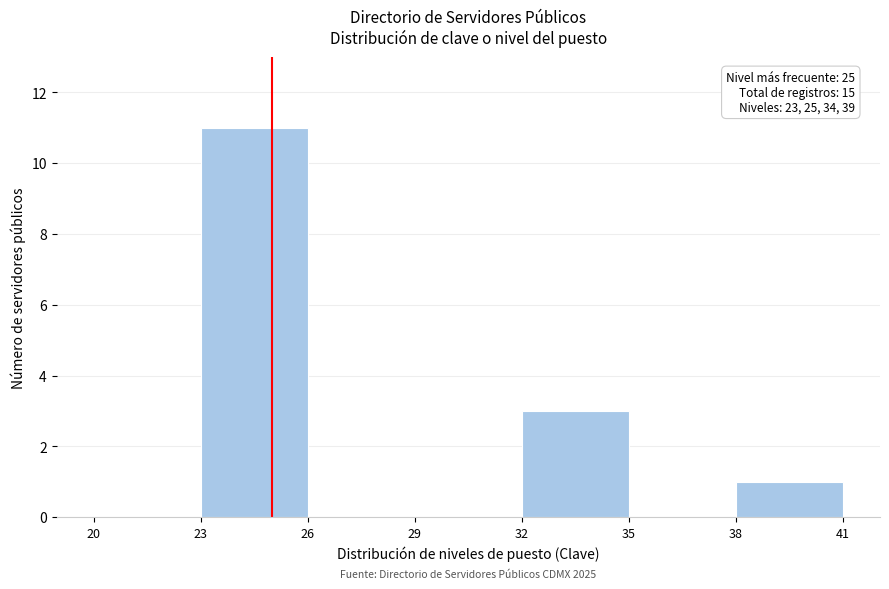

Which range on the x-axis has the tallest bar?

23 to 26